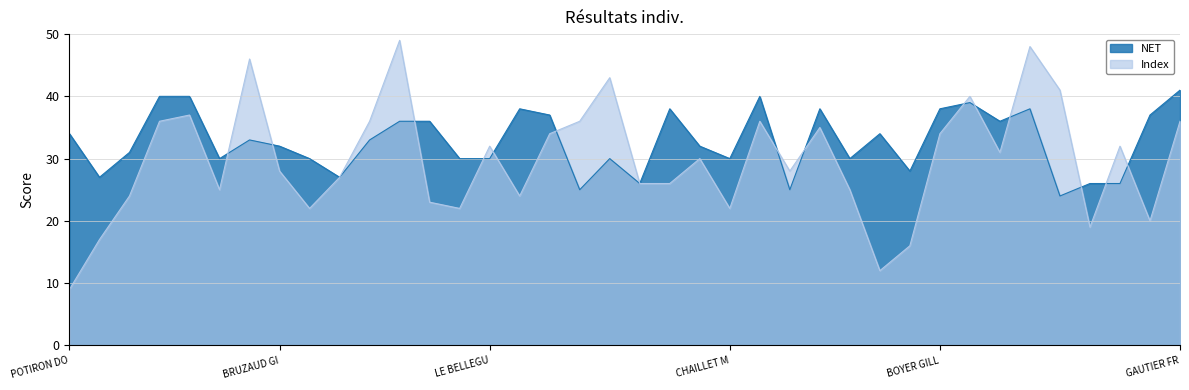

True or false: Index has more than 1 points higher than both neighbors.

True